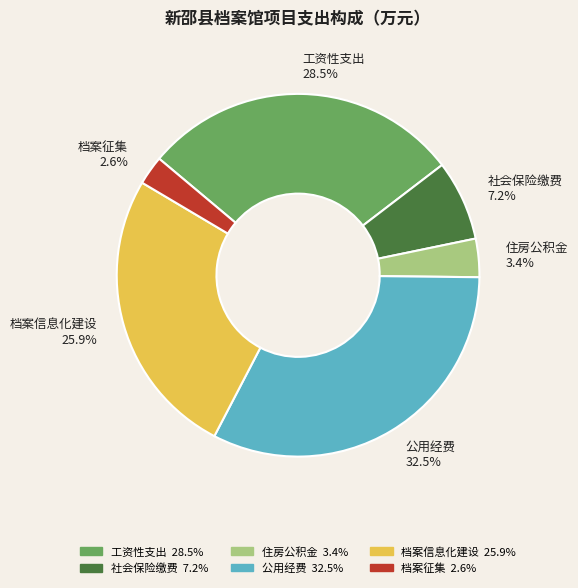

To the nearest percent, what is the difference between the 工资性支出 and 档案征集 slice percentages?

26%